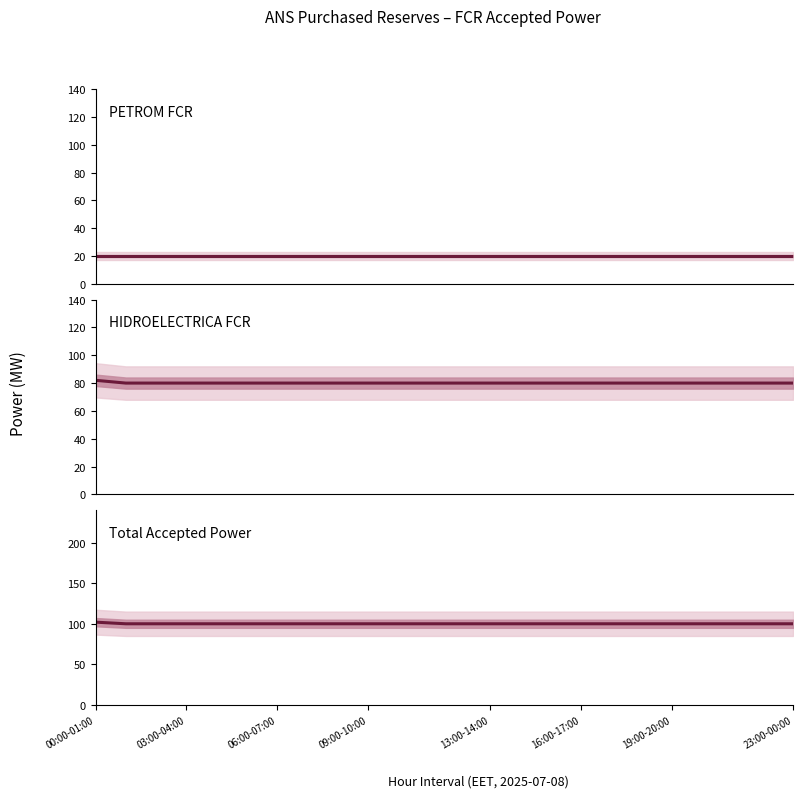

How many categories are shown in the chart?

24